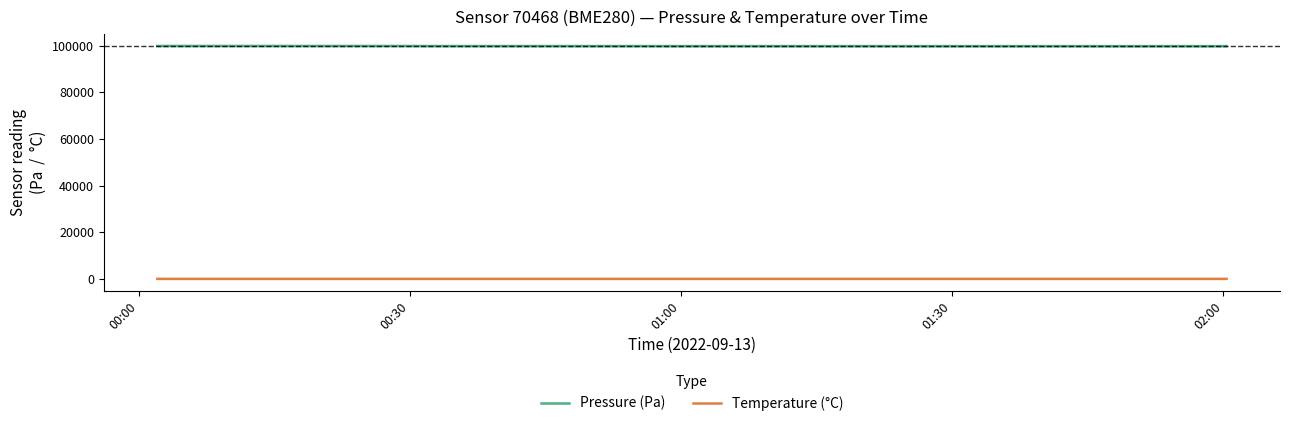

True or false: Temperature (°C) and Pressure (Pa) intersect in this chart.

False